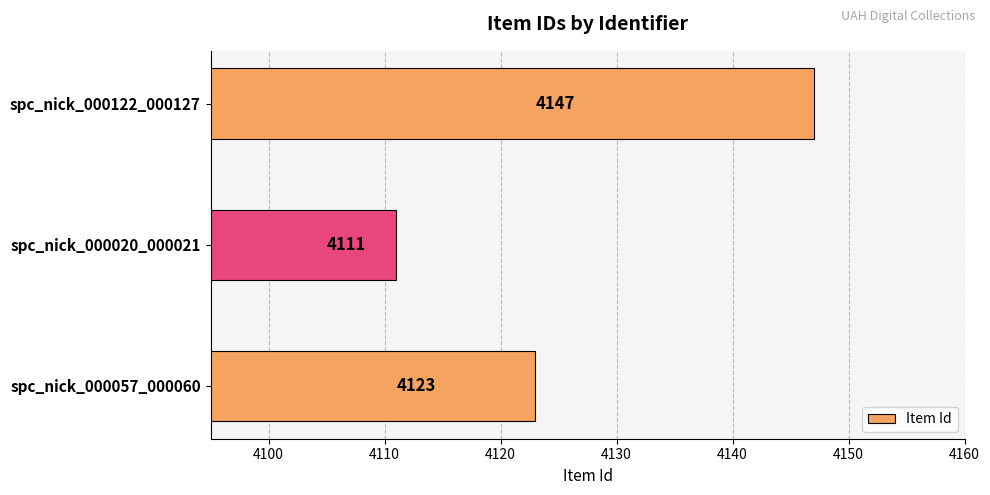

What is the smallest value displayed?

4111